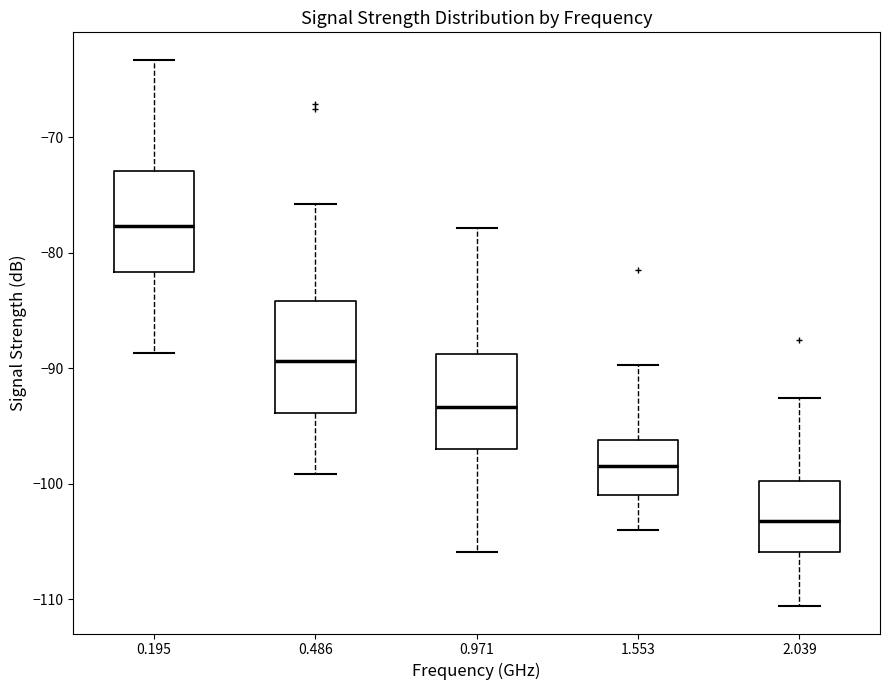

Reading left to right, transcribe this box plot: for each box, give where its median line is, the range the box spans, and where its two whiskers end, as read against the y-axis. The values are not printed on the chart, so give them approximately, as read against the axis.

0.195: median -78, box -82 to -73, whiskers -89 to -63
0.486: median -89, box -94 to -84, whiskers -99 to -76
0.971: median -93, box -97 to -89, whiskers -106 to -78
1.553: median -98, box -101 to -96, whiskers -104 to -90
2.039: median -103, box -106 to -100, whiskers -111 to -93